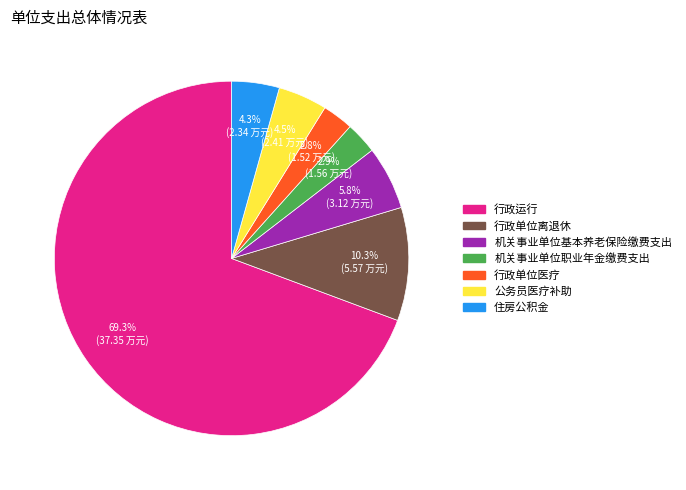

Do 机关事业单位职业年金缴费支出 and 行政运行 together represent more than half of the pie?

Yes